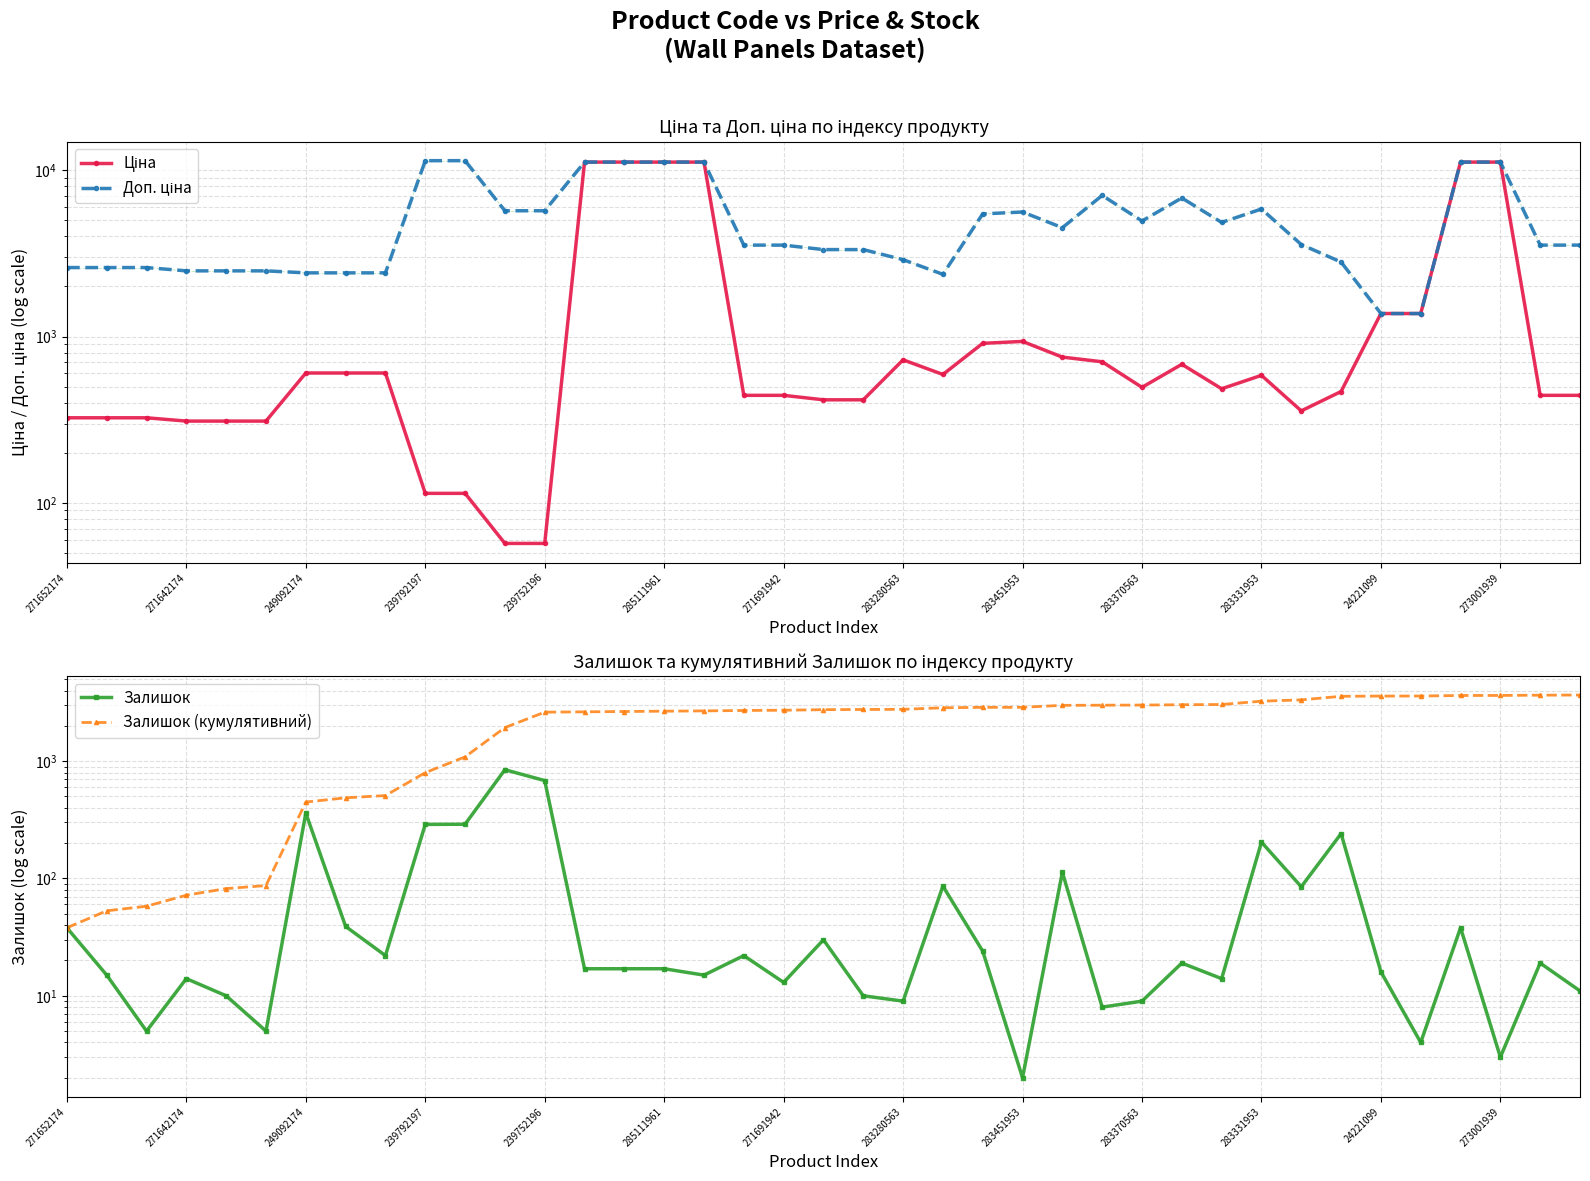

What is the label of the 29th point from the right?

283331953